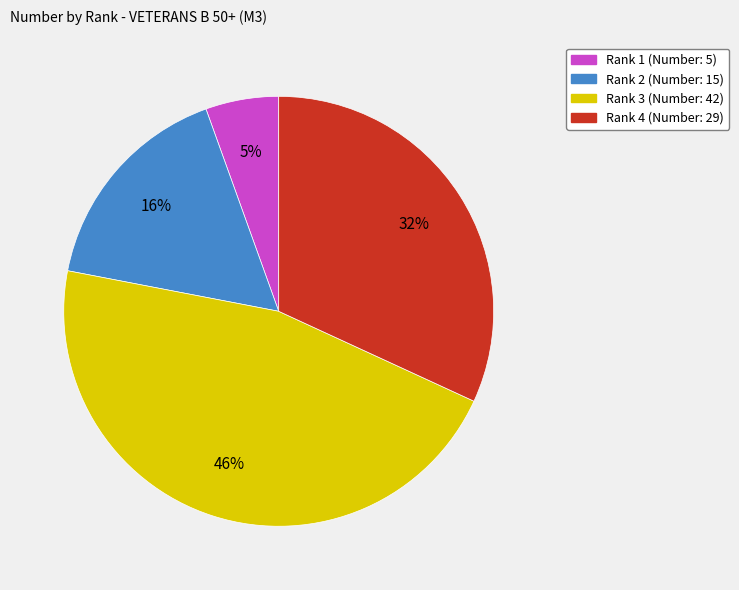

Is it true that Rank 2 is 16% of the pie?

True